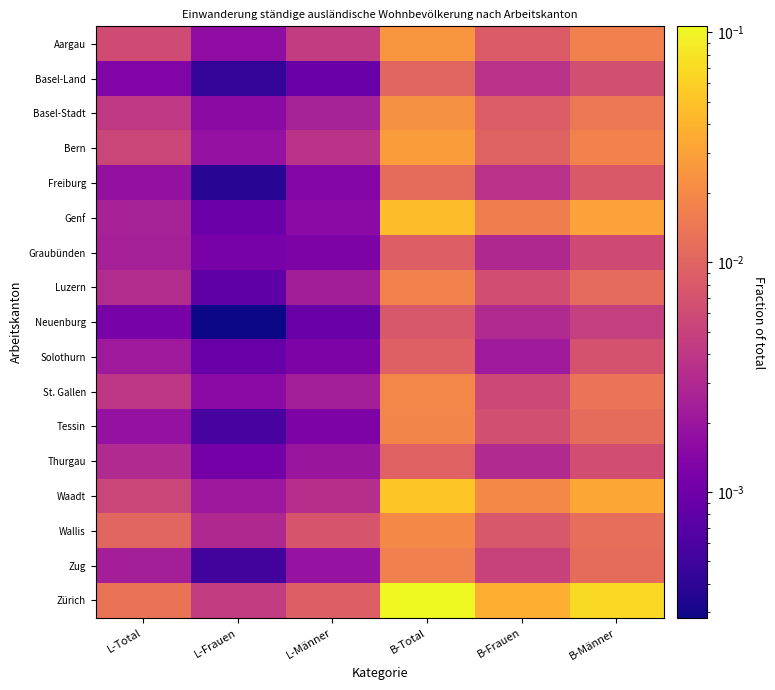

Reading left to right, transcribe all the data shown in this chart.

Aargau: L-Total=0.0	L-Frauen=0.0	L-Männer=0.0	B-Total=0.0	B-Frauen=0.0	B-Männer=0.0
Basel-Land: L-Total=0.0	L-Frauen=0.0	L-Männer=0.0	B-Total=0.0	B-Frauen=0.0	B-Männer=0.0
Basel-Stadt: L-Total=0.0	L-Frauen=0.0	L-Männer=0.0	B-Total=0.0	B-Frauen=0.0	B-Männer=0.0
Bern: L-Total=0.0	L-Frauen=0.0	L-Männer=0.0	B-Total=0.0	B-Frauen=0.0	B-Männer=0.0
Freiburg: L-Total=0.0	L-Frauen=0.0	L-Männer=0.0	B-Total=0.0	B-Frauen=0.0	B-Männer=0.0
Genf: L-Total=0.0	L-Frauen=0.0	L-Männer=0.0	B-Total=0.0	B-Frauen=0.0	B-Männer=0.0
Graubünden: L-Total=0.0	L-Frauen=0.0	L-Männer=0.0	B-Total=0.0	B-Frauen=0.0	B-Männer=0.0
Luzern: L-Total=0.0	L-Frauen=0.0	L-Männer=0.0	B-Total=0.0	B-Frauen=0.0	B-Männer=0.0
Neuenburg: L-Total=0.0	L-Frauen=0.0	L-Männer=0.0	B-Total=0.0	B-Frauen=0.0	B-Männer=0.0
Solothurn: L-Total=0.0	L-Frauen=0.0	L-Männer=0.0	B-Total=0.0	B-Frauen=0.0	B-Männer=0.0
St. Gallen: L-Total=0.0	L-Frauen=0.0	L-Männer=0.0	B-Total=0.0	B-Frauen=0.0	B-Männer=0.0
Tessin: L-Total=0.0	L-Frauen=0.0	L-Männer=0.0	B-Total=0.0	B-Frauen=0.0	B-Männer=0.0
Thurgau: L-Total=0.0	L-Frauen=0.0	L-Männer=0.0	B-Total=0.0	B-Frauen=0.0	B-Männer=0.0
Waadt: L-Total=0.0	L-Frauen=0.0	L-Männer=0.0	B-Total=0.1	B-Frauen=0.0	B-Männer=0.0
Wallis: L-Total=0.0	L-Frauen=0.0	L-Männer=0.0	B-Total=0.0	B-Frauen=0.0	B-Männer=0.0
Zug: L-Total=0.0	L-Frauen=0.0	L-Männer=0.0	B-Total=0.0	B-Frauen=0.0	B-Männer=0.0
Zürich: L-Total=0.0	L-Frauen=0.0	L-Männer=0.0	B-Total=0.1	B-Frauen=0.0	B-Männer=0.1